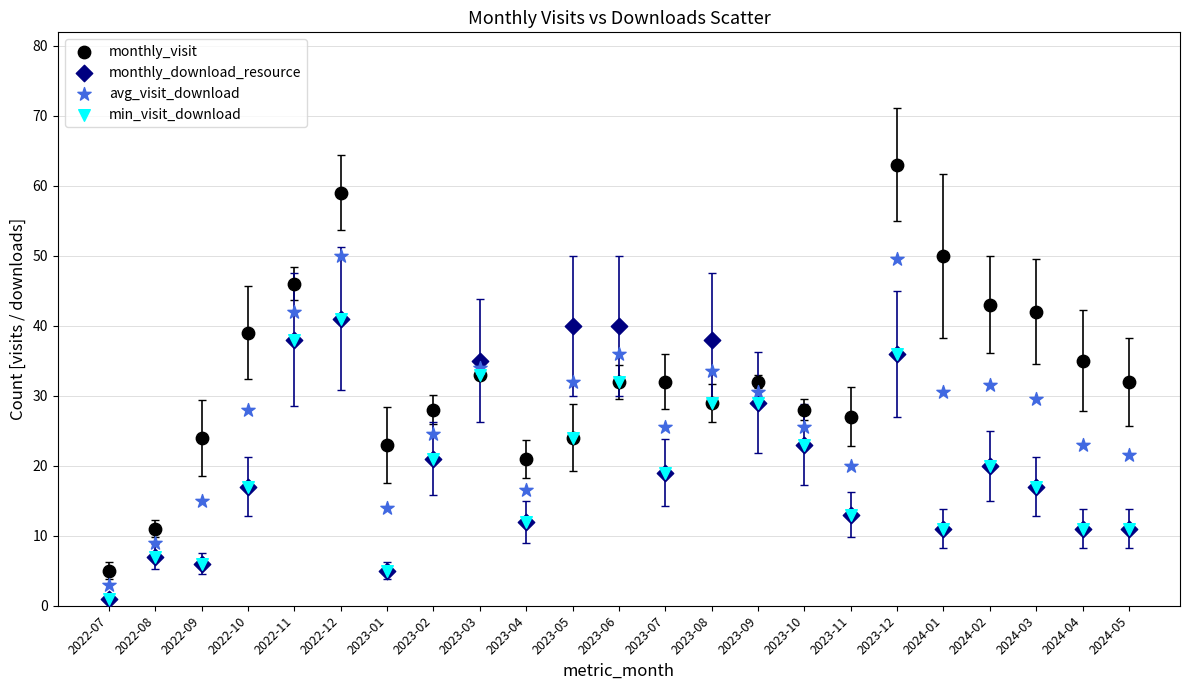

Which series has the widest spread of Y values?

monthly_visit